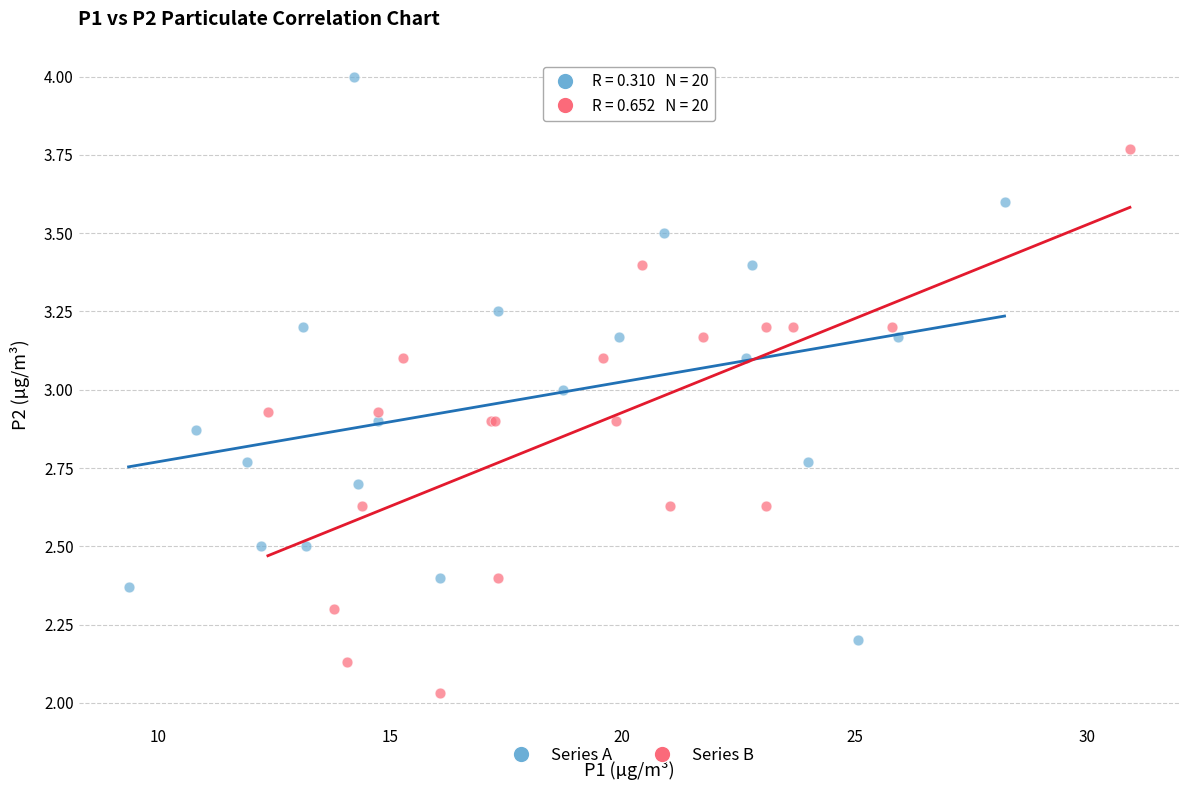

Which series contains the highest Y value?

Series A